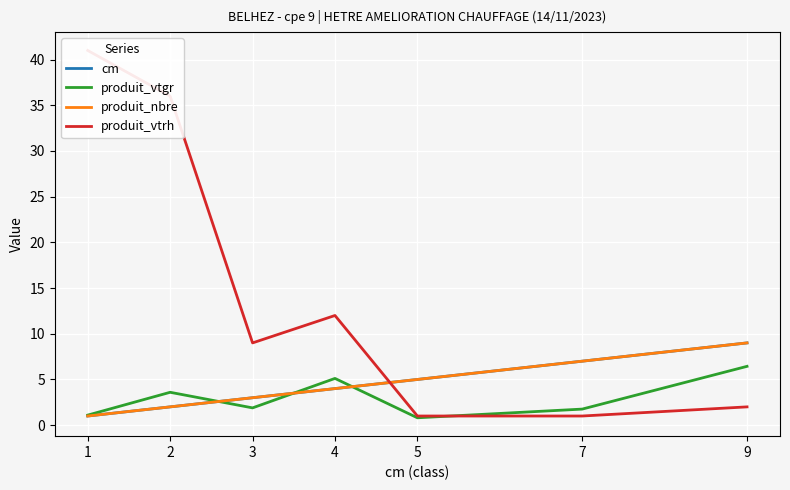

Where is the first local maximum for produit_vtrh?

4